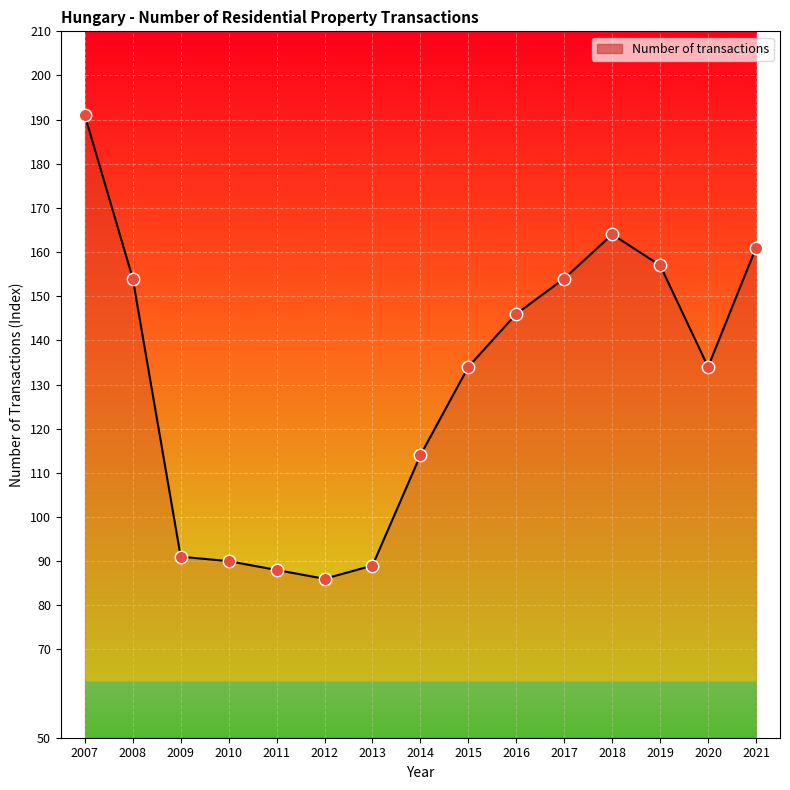

Approximately how many times larger is the value at 2016 compared to 2012?

1.7